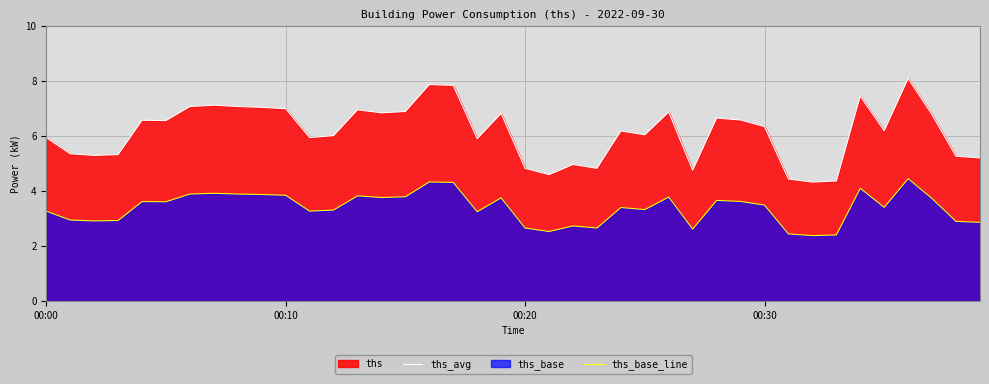

How many data points does each series have?

40